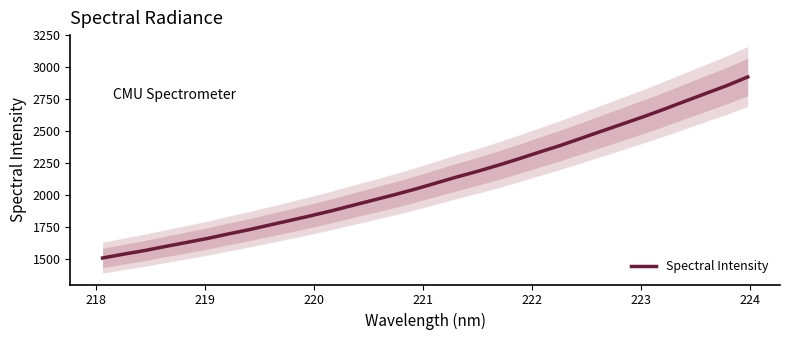

How many values exceed 2094?

16